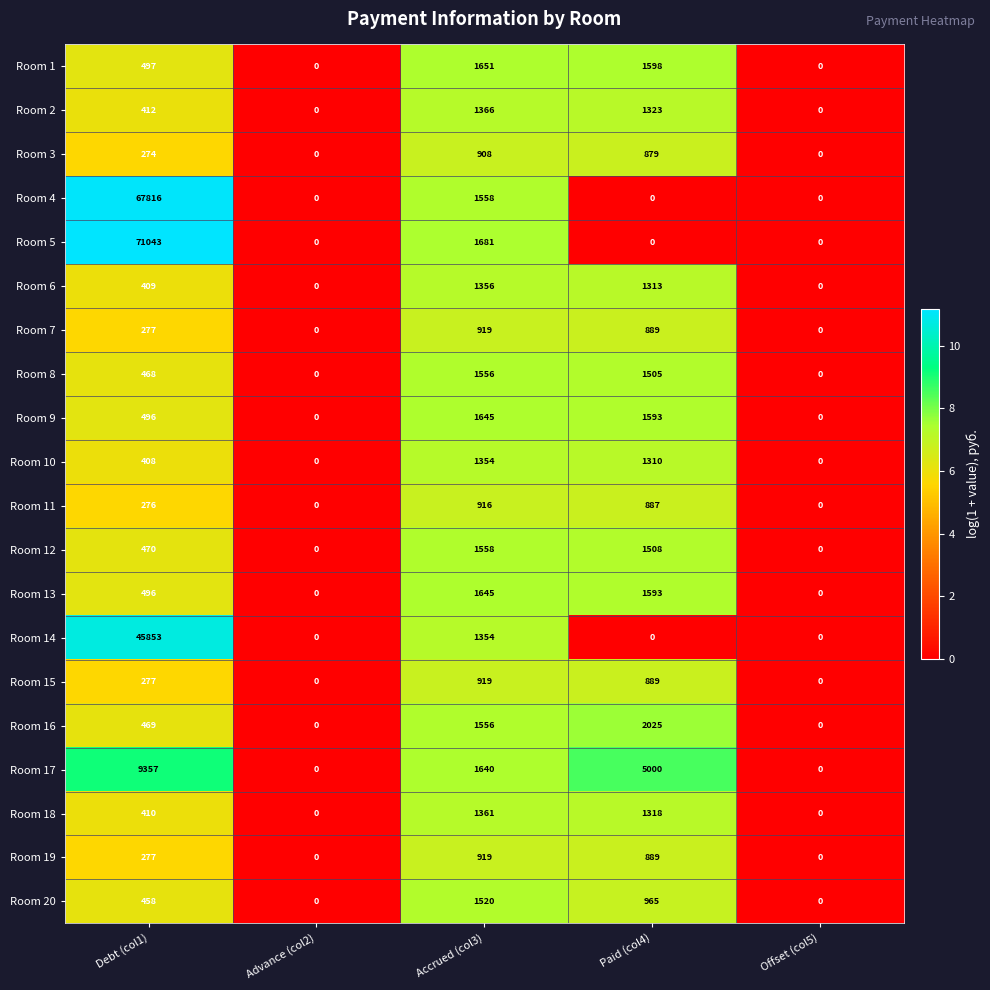

What is the difference between the Room 7 values at Advance (col2) and Paid (col4)?

889